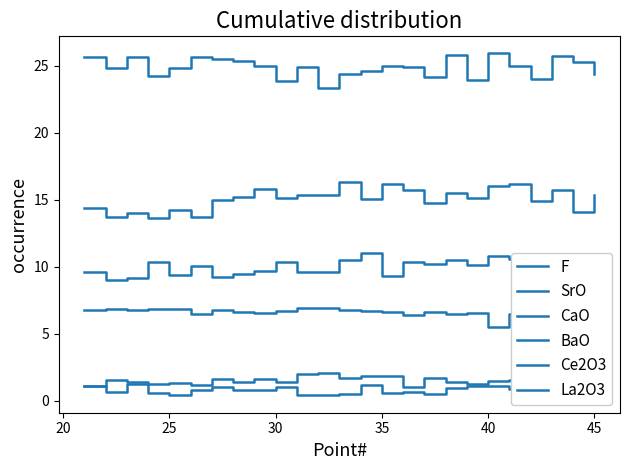

True or false: F and La2O3 cross at least once.

False